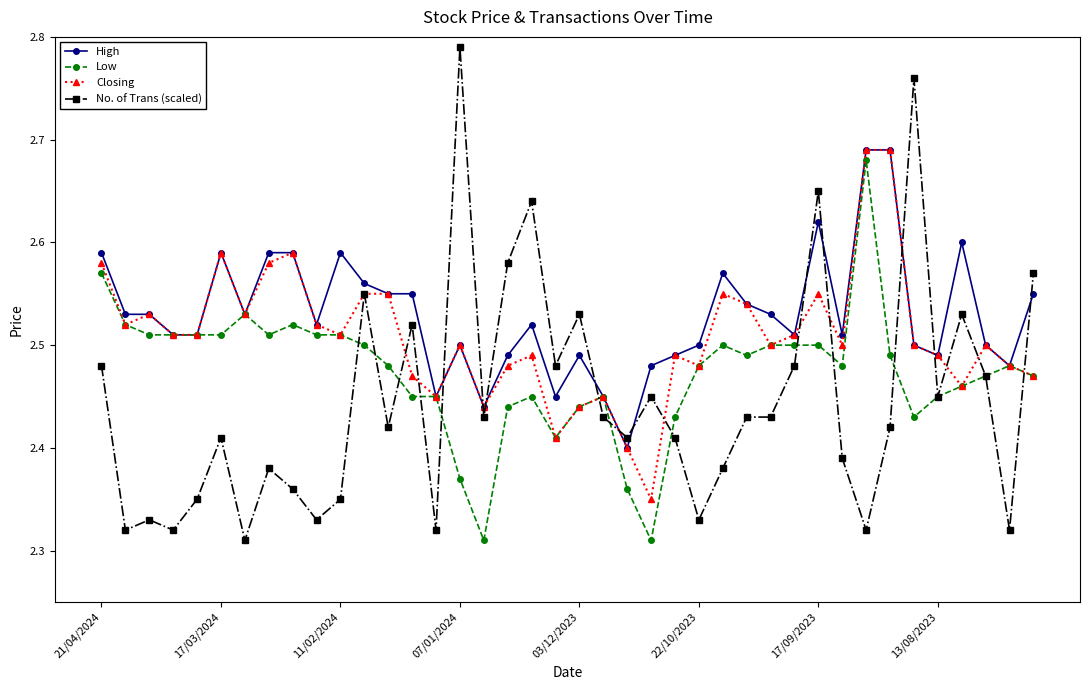

What is the difference between the maximum and minimum values in the No. of Trans (scaled) series?

0.5